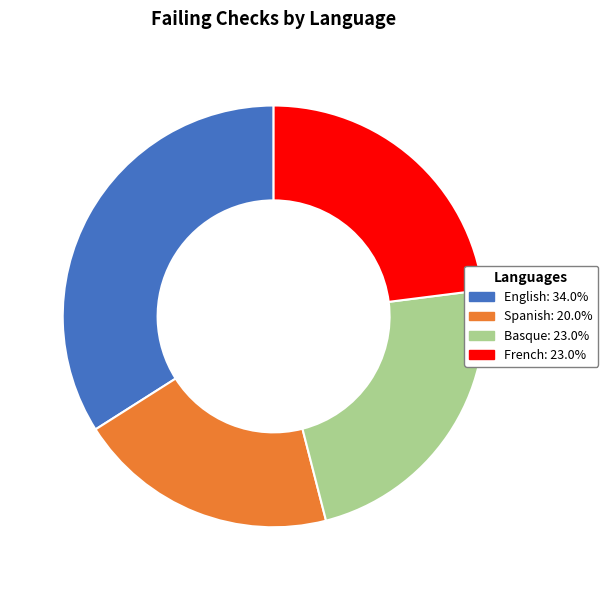

Which has a higher value, French or English?

English